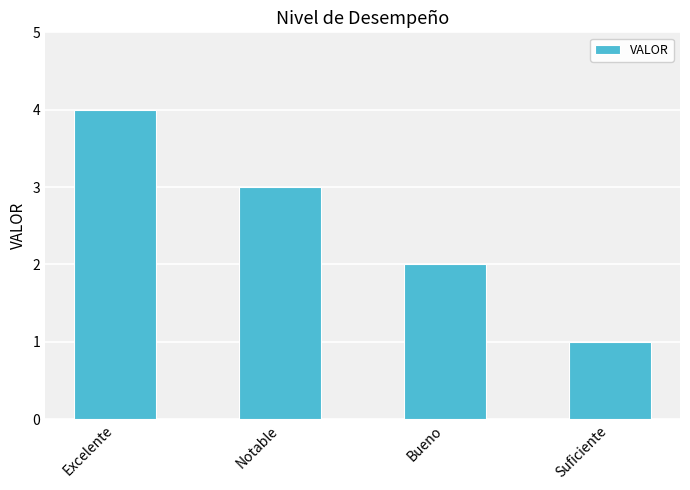

Which label corresponds to the smallest value in the chart?

Suficiente